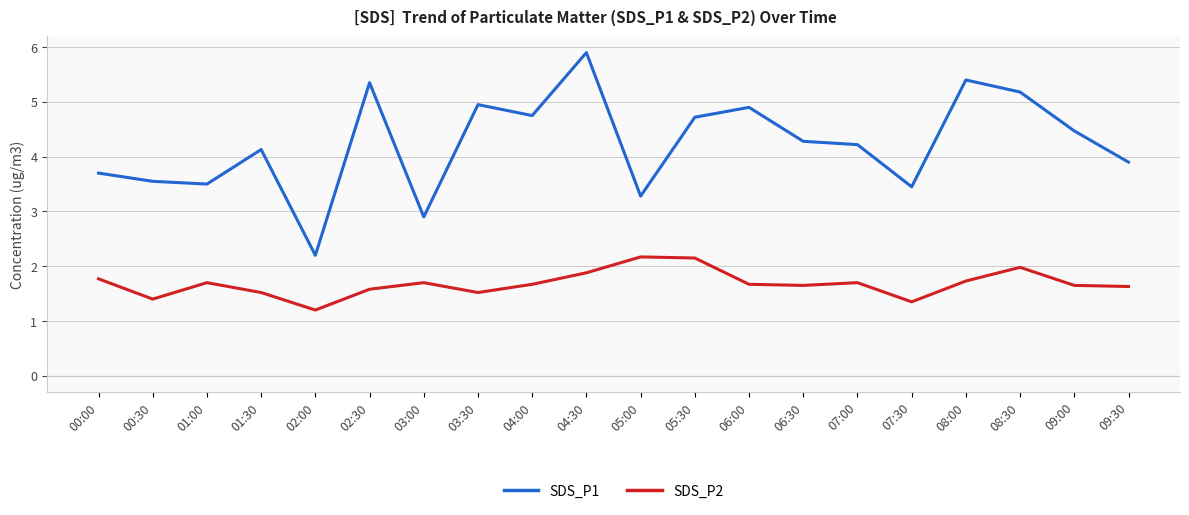

In SDS_P1, how many points are higher than both neighbors (excluding endpoints)?

6